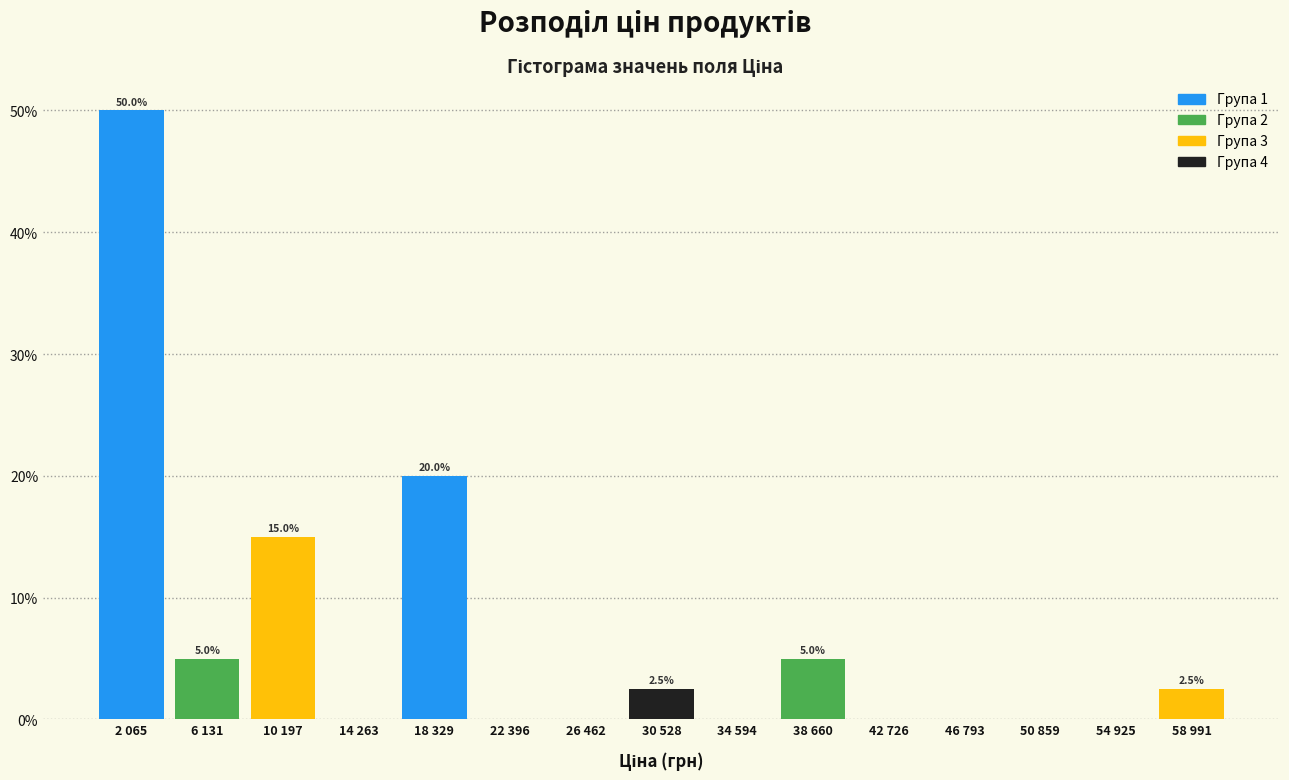

Reading left to right, extract all data points from this chart.

2 065=50.0	6 131=5.0	10 197=15.0	14 263=0.0	18 329=20.0	22 396=0.0	26 462=0.0	30 528=2.5	34 594=0.0	38 660=5.0	42 726=0.0	46 793=0.0	50 859=0.0	54 925=0.0	58 991=2.5